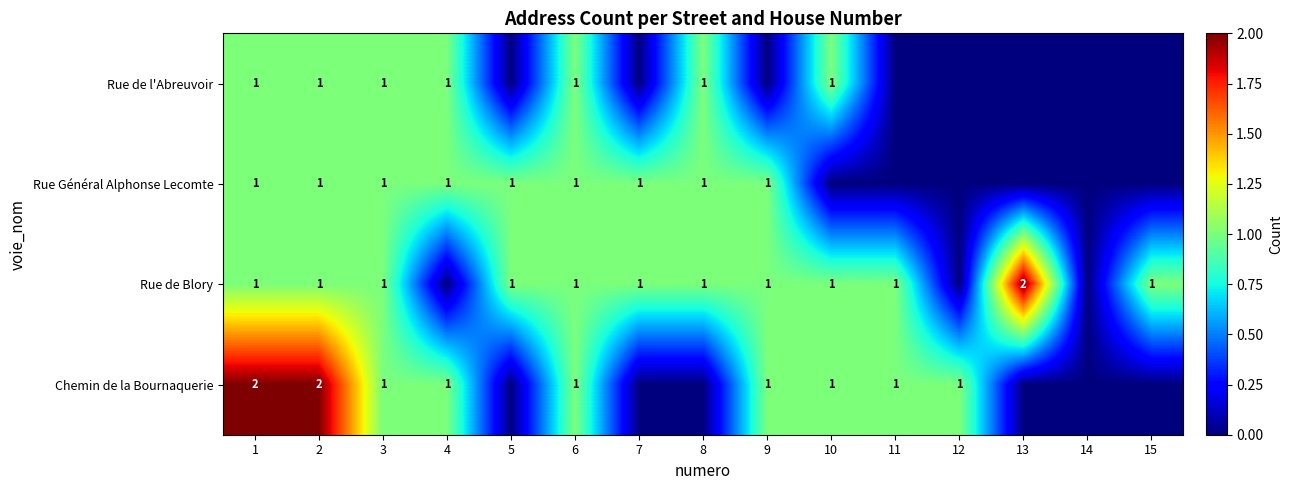

Is it true that Rue Général Alphonse Lecomte equals 1 at 9?

True